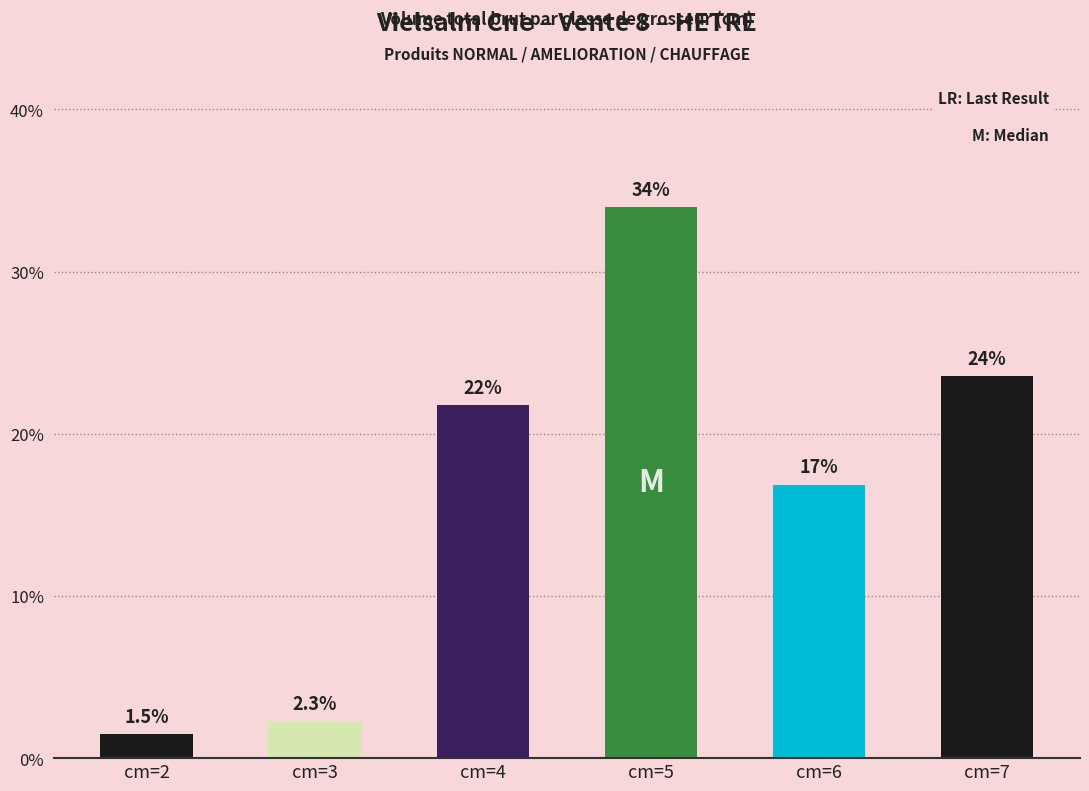

Which label corresponds to the smallest value in the chart?

cm=2